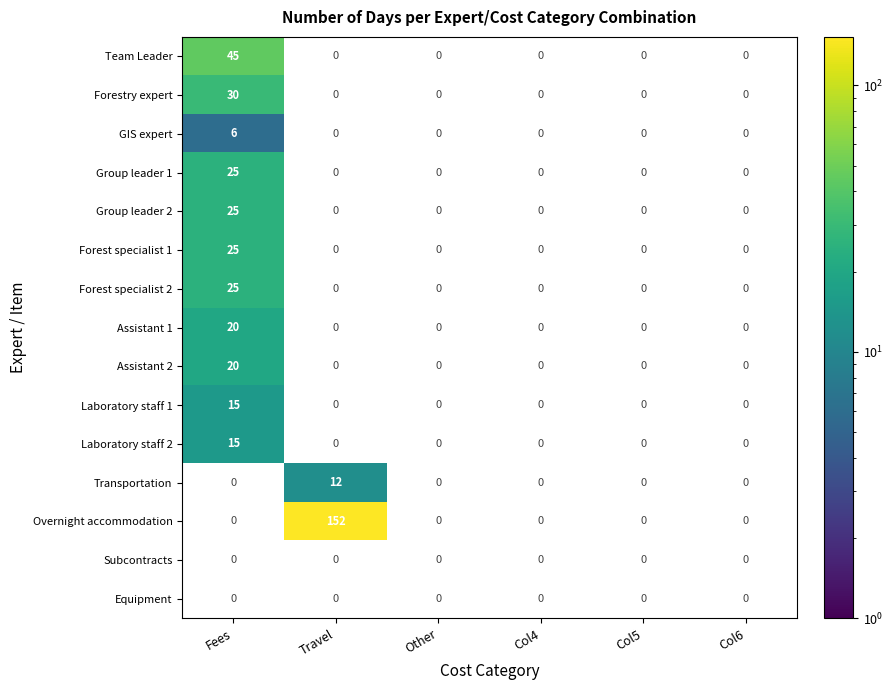

How many positive values does the Laboratory staff 1 series have?

1